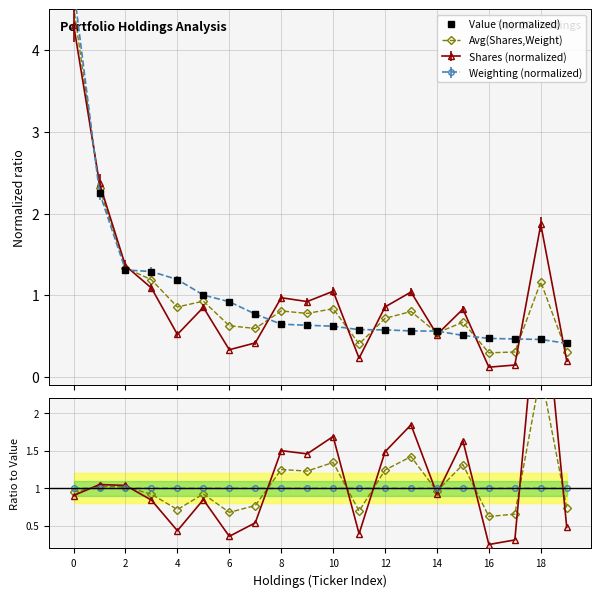

What is the value of the Shares (normalized) point at the 15th from the left?

0.5